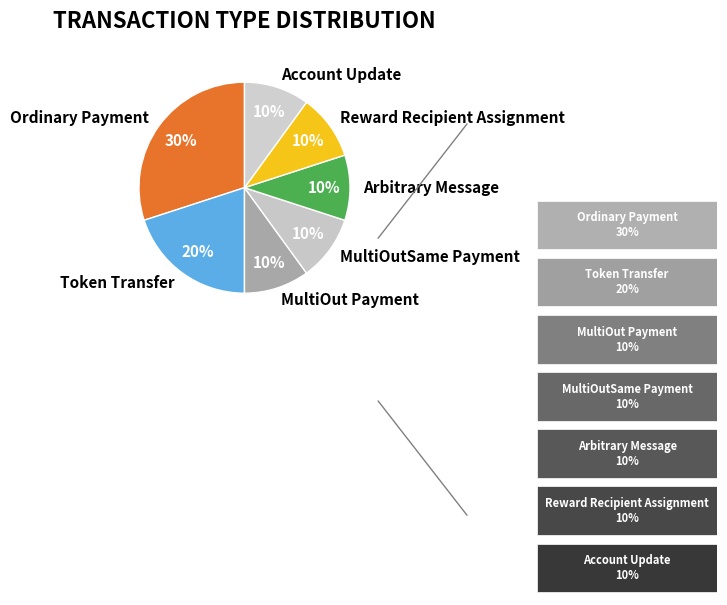

Count the number of slices in the pie.

7